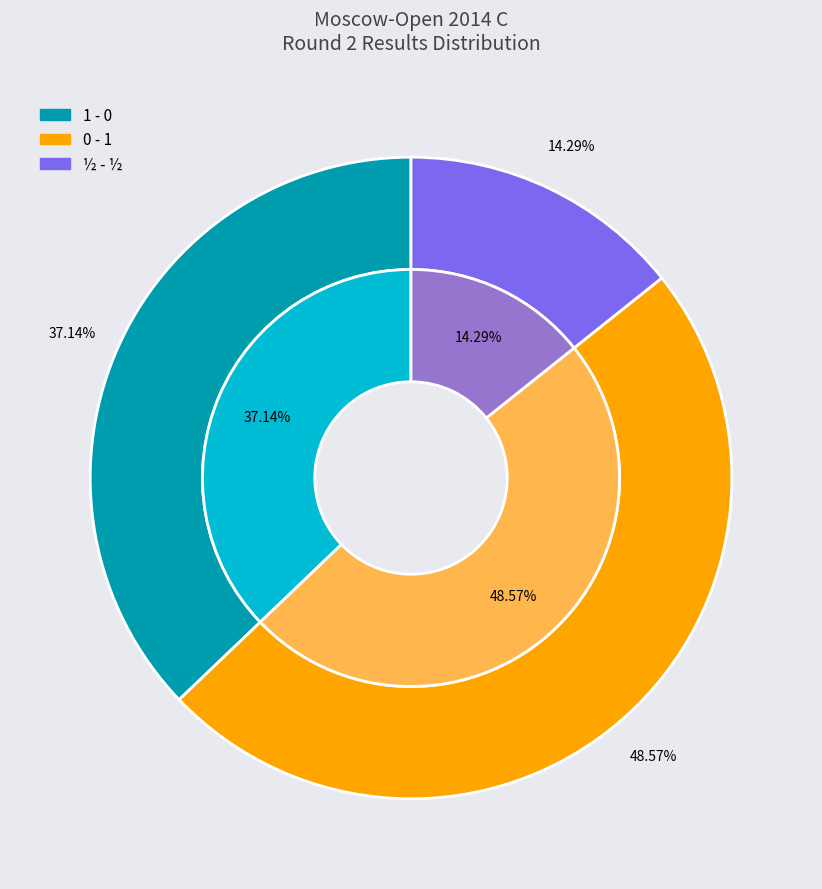

The ½ - ½ slice represents 3% of the pie. True or false?

False